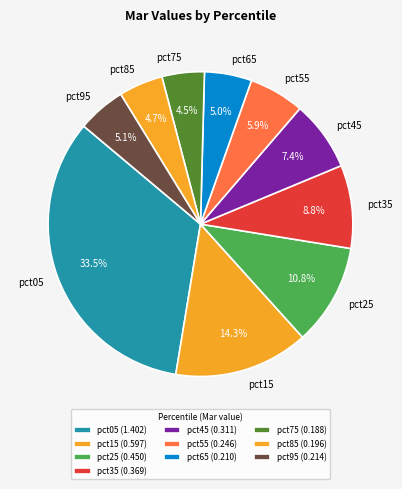

How many slices are in this pie chart?

10